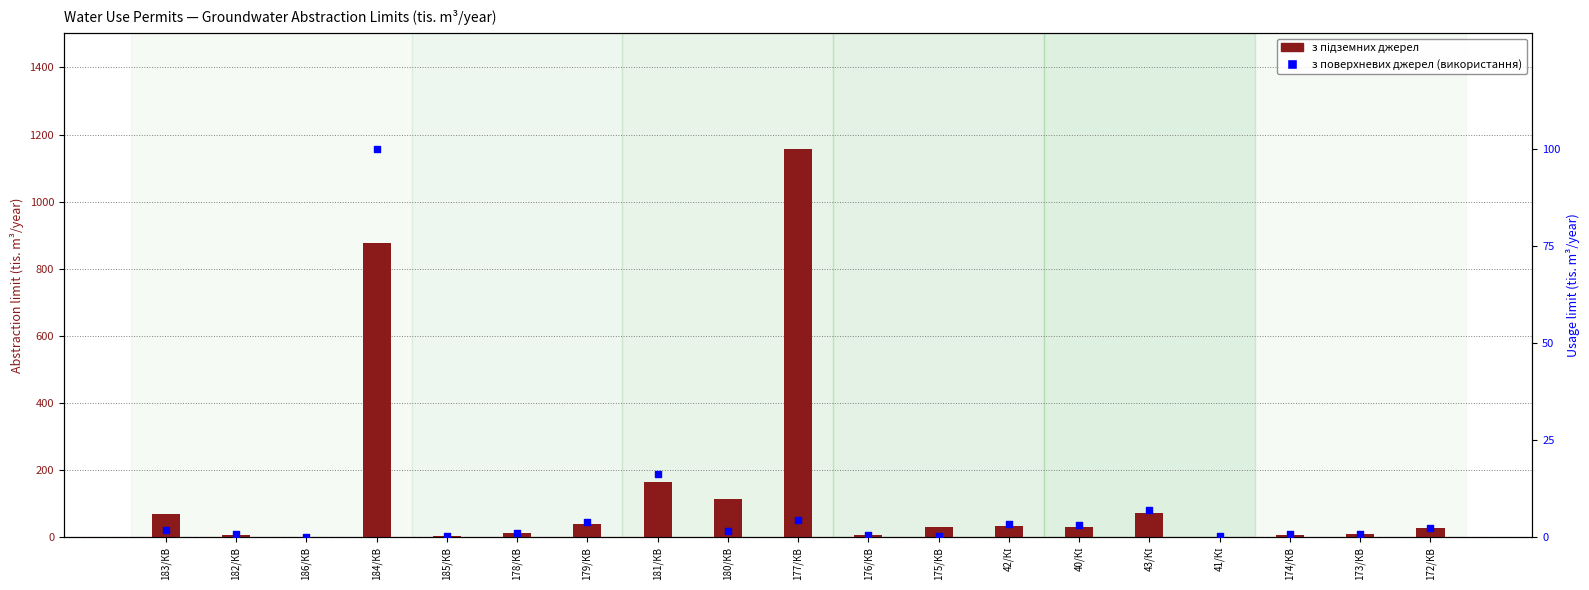

Which series contains the highest Y value?

з підземних джерел